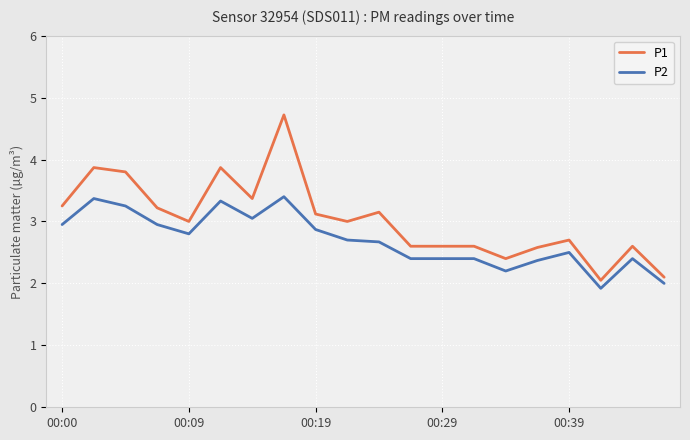

What is the difference between the maximum and minimum values in the P2 series?

1.5